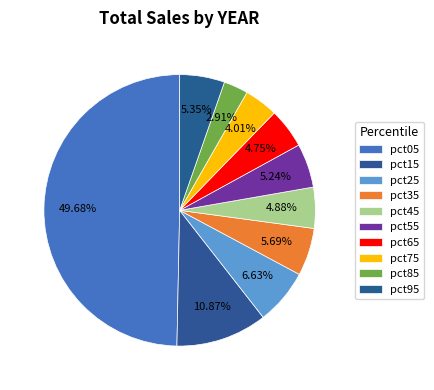

How many slices are in this pie chart?

10